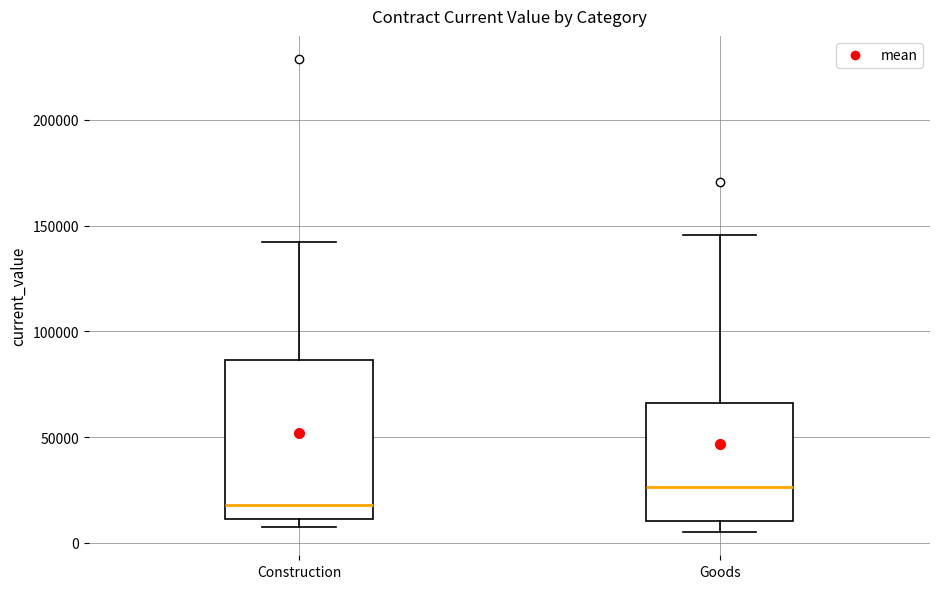

Where does the median line of the box for Construction sit on the y-axis? The values are not printed on the chart, so give them approximately, as read against the axis.

20000